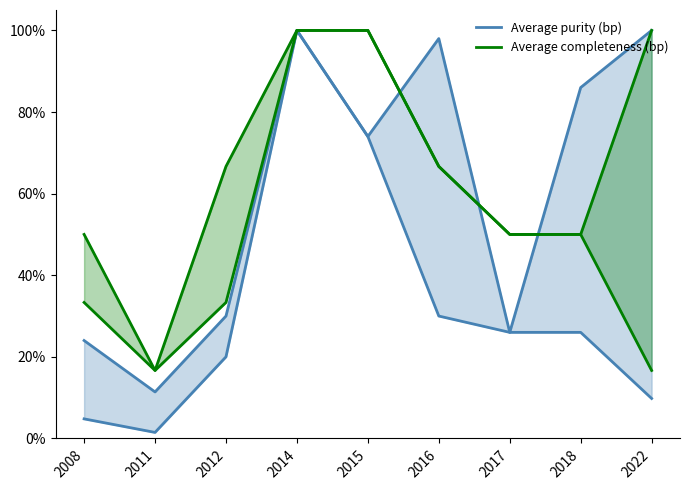

Reading left to right, transcribe all the data shown in this chart.

Average purity (bp): 0.2	0.1	0.3	1.0	0.7	1.0	0.3	0.9	1.0
Average completeness (bp): 0.5	0.2	0.7	1.0	1.0	0.7	0.5	0.5	1.0